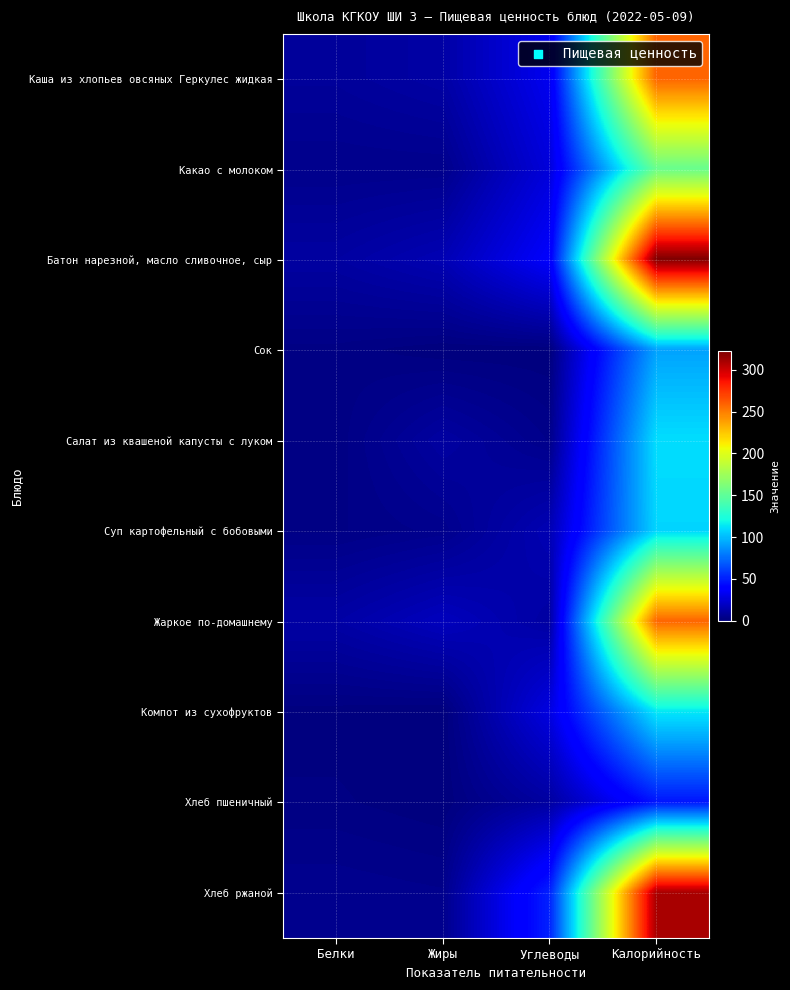

At Калорийность, list the series in order from largest to smallest.

Батон нарезной, масло сливочное, сыр, Хлеб ржаной, Каша из хлопьев овсяных Геркулес жидкая, Жаркое по-домашнему, Какао с молоком, Компот из сухофруктов, Салат из квашеной капусты с луком, Суп картофельный с бобовыми, Сок, Хлеб пшеничный